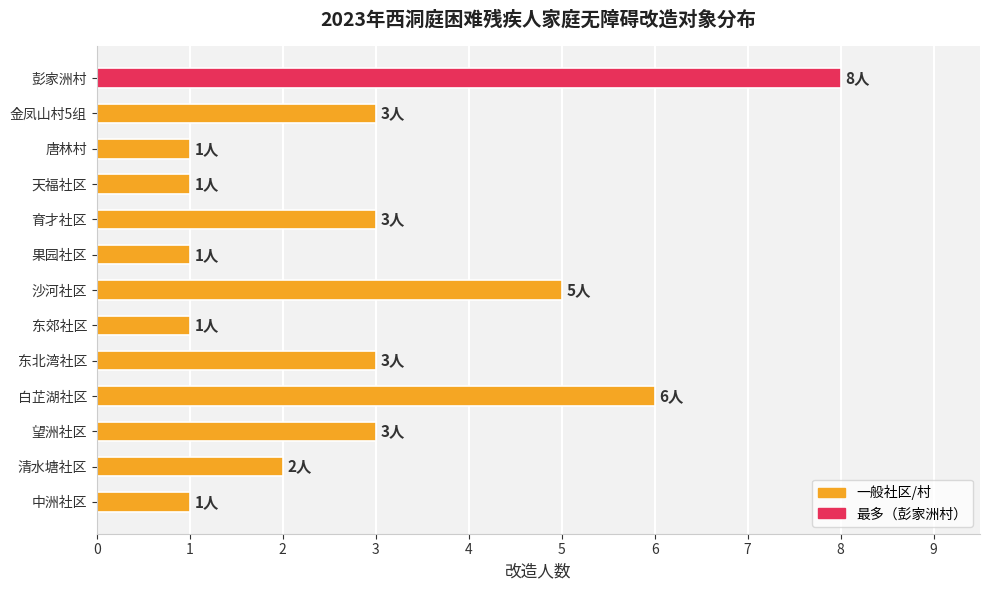

Read the value at 白芷湖社区.

6